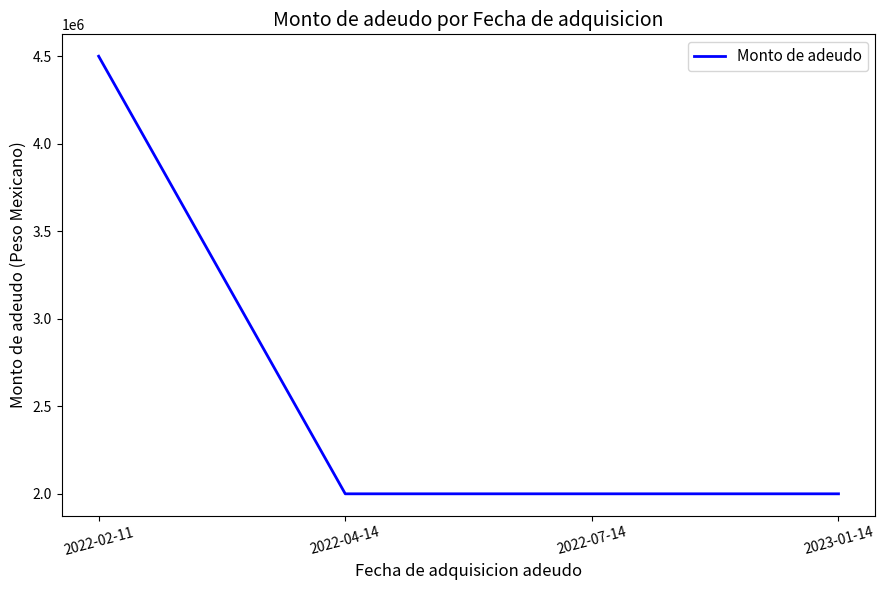

What is the sum of the values at 2022-07-14 and 2022-02-11?

6500000